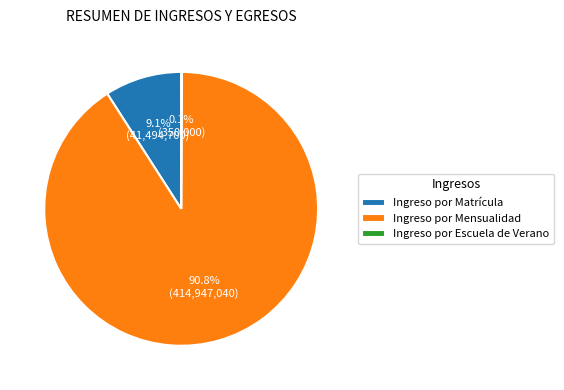

How much of the chart is everything except Ingreso por Matrícula?

90.9%